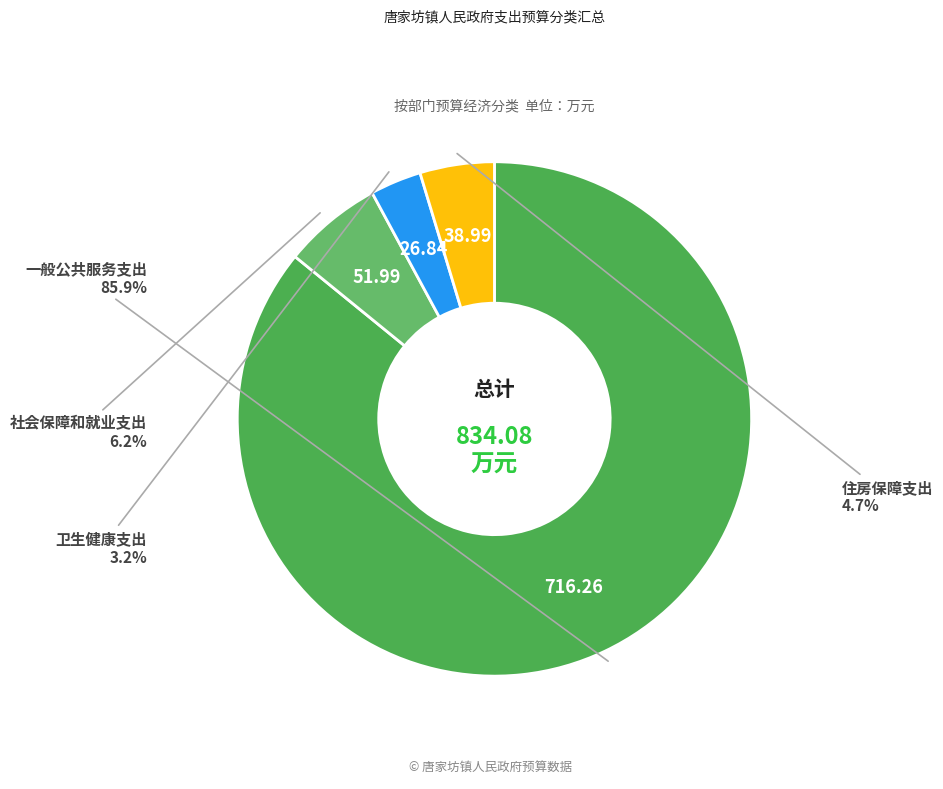

What is the total percentage of 一般公共服务支出 and 卫生健康支出?

89.1%